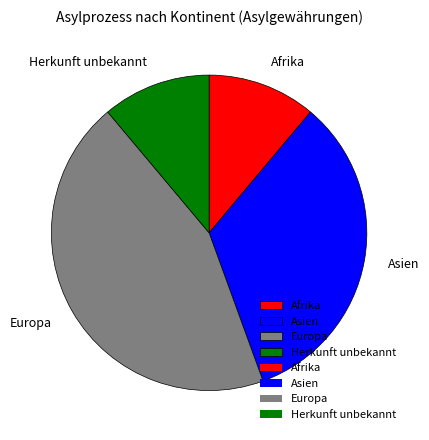

Which category has the biggest portion of the pie?

Europa